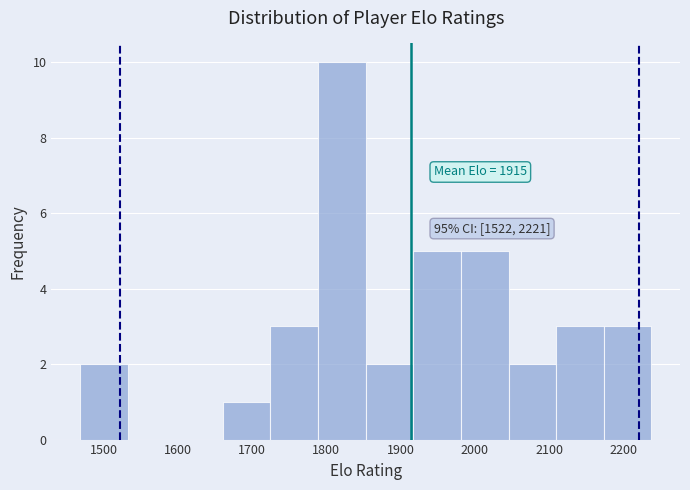

Over which range of the x-axis is the bar tallest?

1790 to 1850